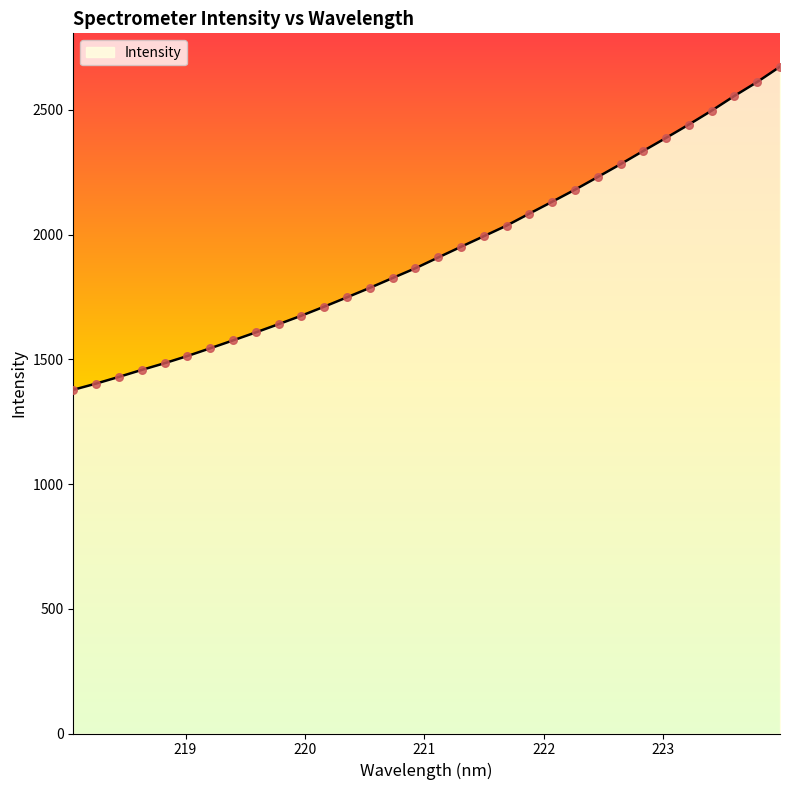

What is the difference between the maximum and minimum values?

1295.3